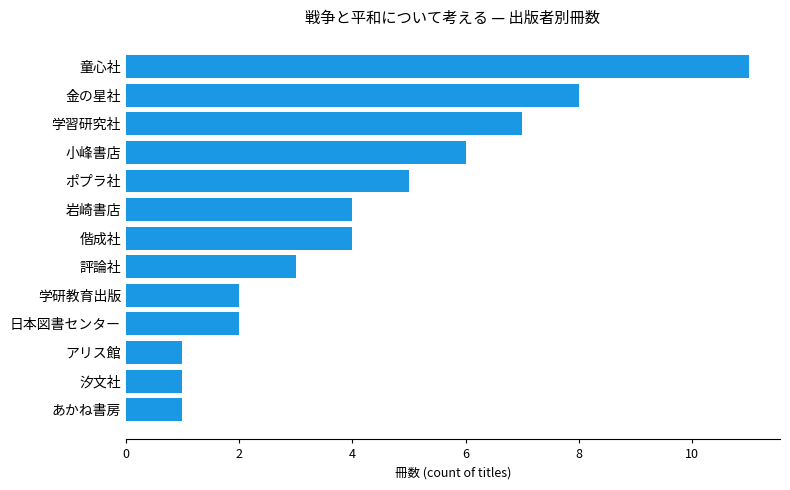

What is the change in value from 評論社 to 金の星社?

+5